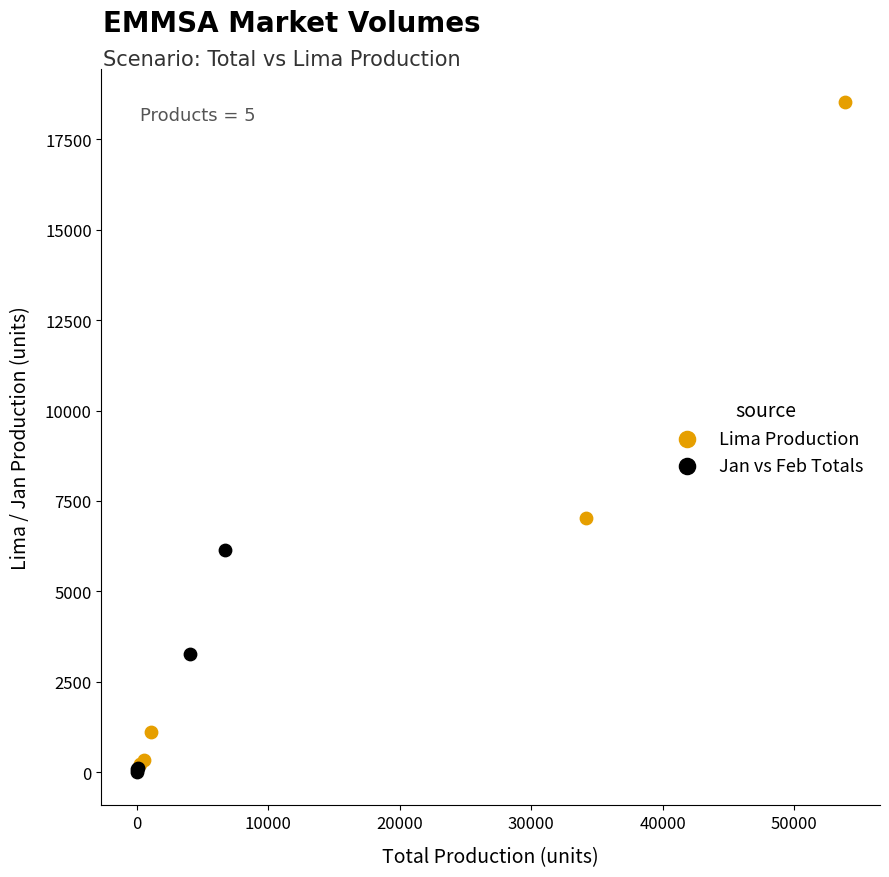

Which series reaches the maximum Y coordinate?

Lima Production